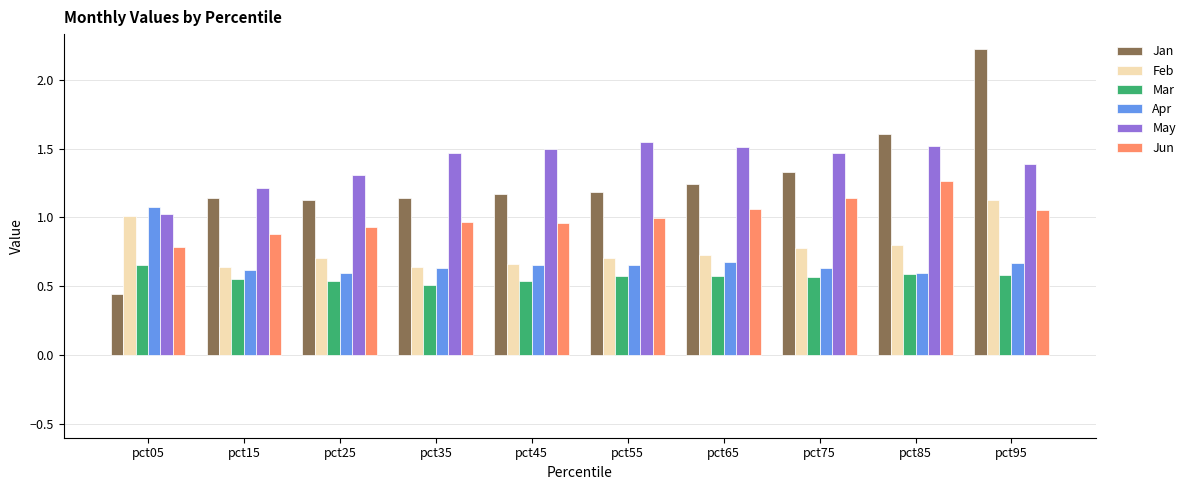

What is the sum of all Feb values?

7.8